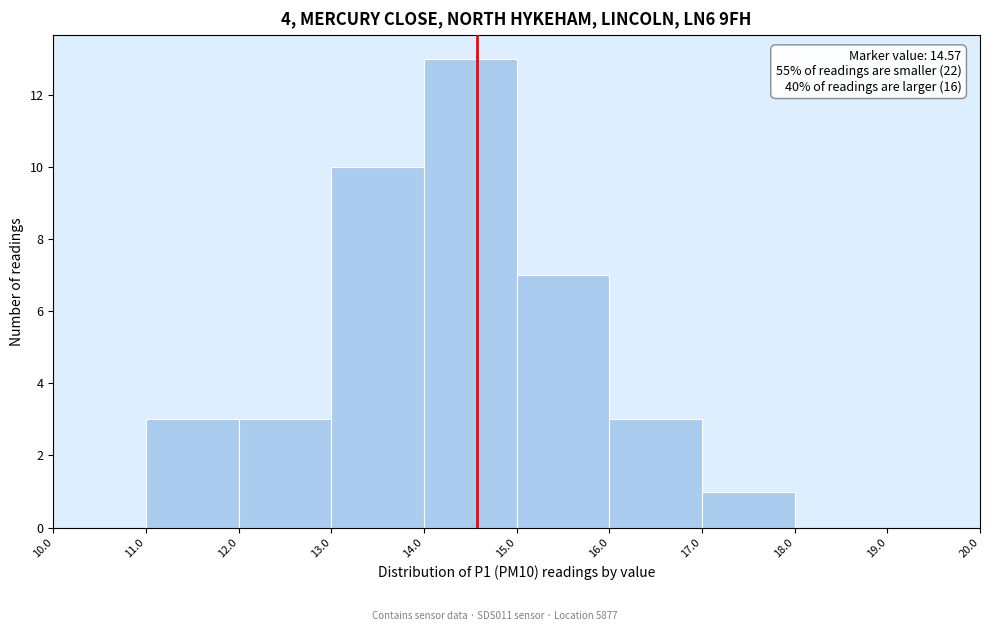

Which range on the x-axis has the tallest bar?

14.0 to 15.0